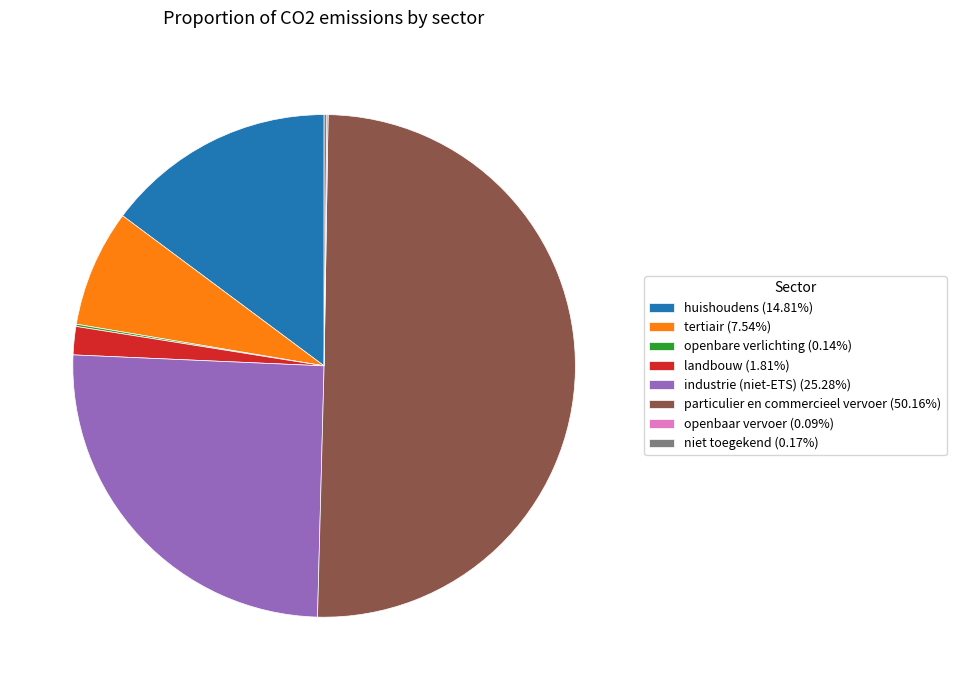

Is it true that tertiair is 1% of the pie?

False